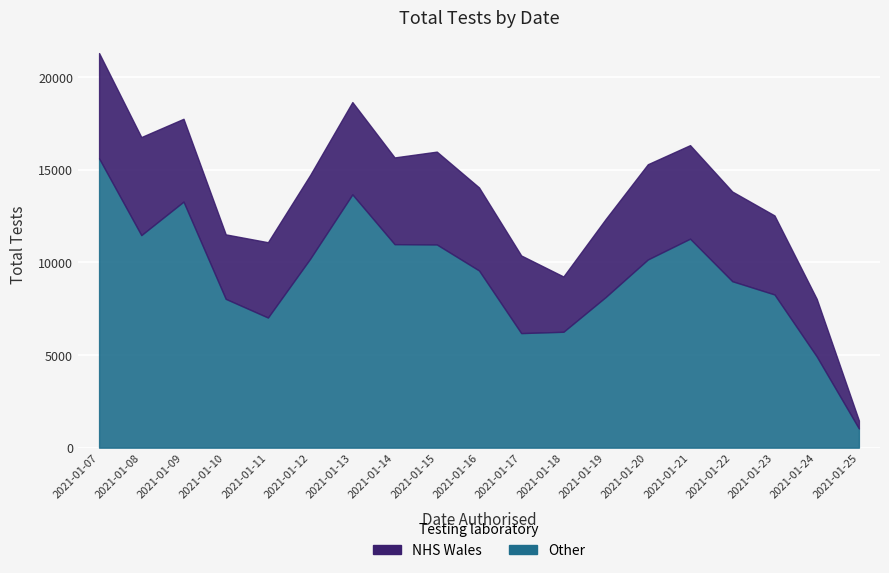

Between 2021-01-13 and 2021-01-22, which is larger?

2021-01-13